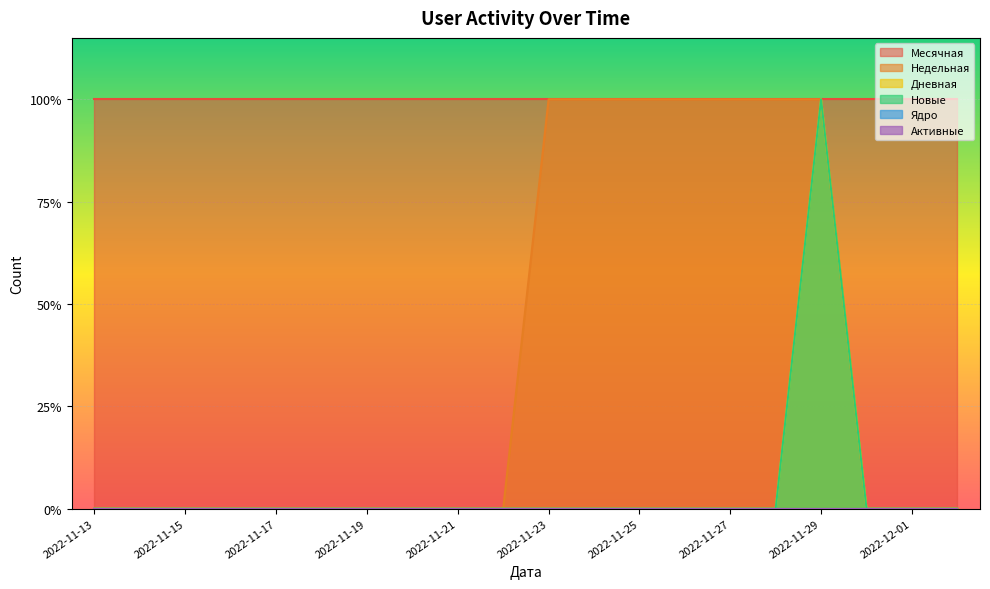

List the labels in order of Дневная value, smallest first.

2022-11-13, 2022-11-14, 2022-11-15, 2022-11-16, 2022-11-17, 2022-11-18, 2022-11-19, 2022-11-20, 2022-11-21, 2022-11-22, 2022-11-23, 2022-11-24, 2022-11-25, 2022-11-26, 2022-11-27, 2022-11-28, 2022-11-30, 2022-12-01, 2022-12-02, 2022-11-29